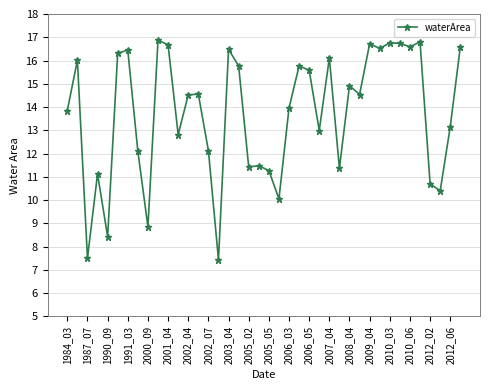

What is the value of the 3rd point from the left?

7.5